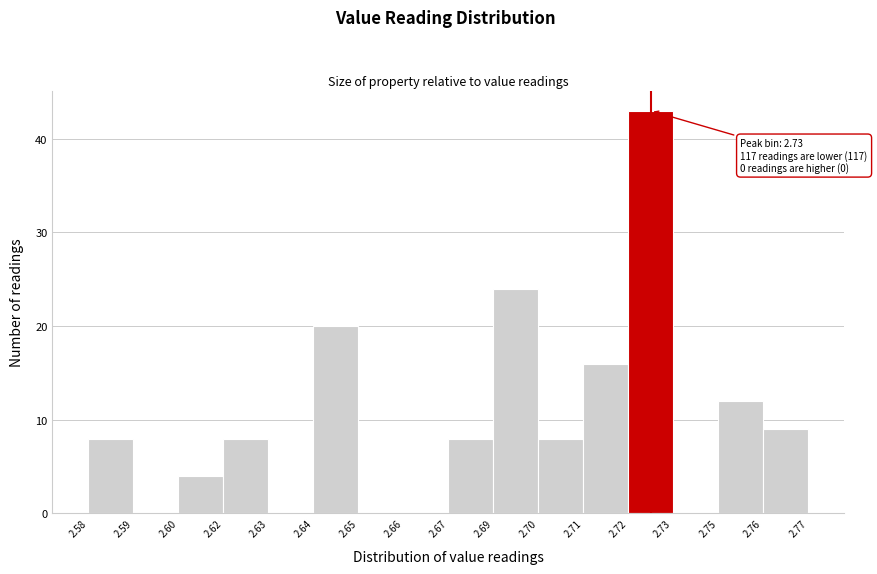

Reading left to right, what are all the values shown in this chart?

2.58=8	2.59=0	2.60=4	2.62=8	2.63=0	2.64=20	2.65=0	2.66=0	2.67=8	2.69=24	2.70=8	2.71=16	2.72=43	2.73=0	2.75=12	2.76=9